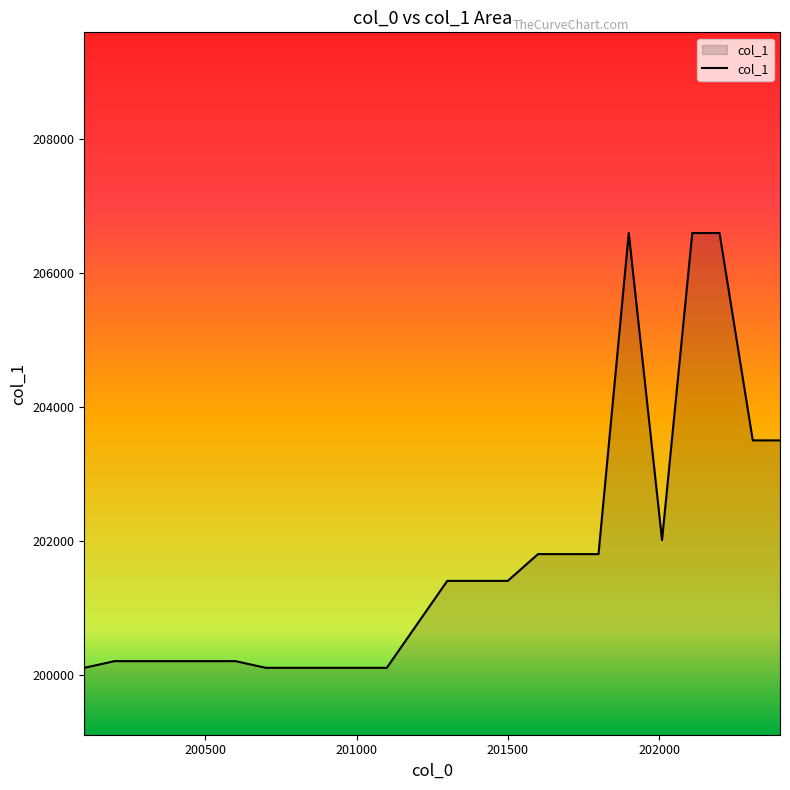

What is the minimum value shown in the chart?

200100